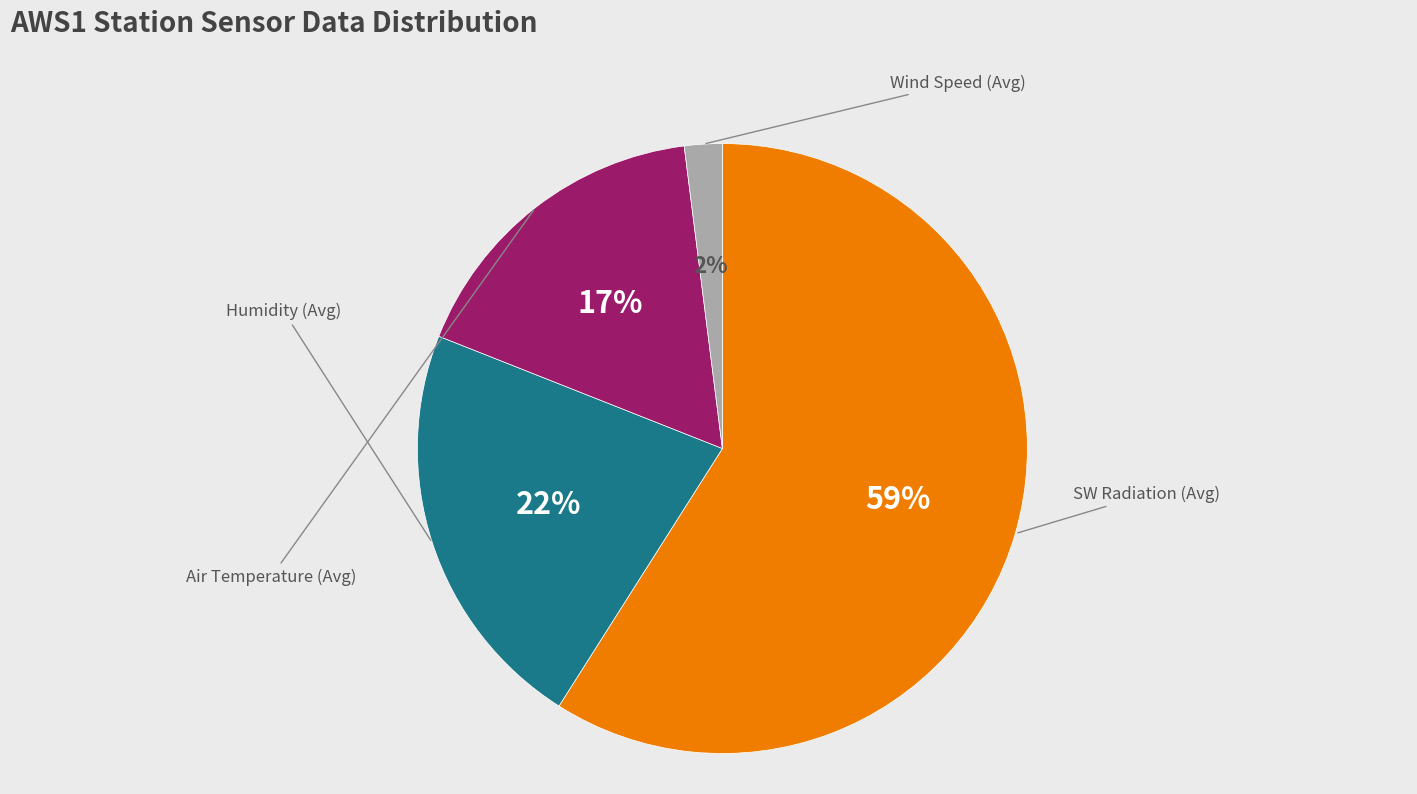

To the nearest percent, what is the average slice percentage?

25%